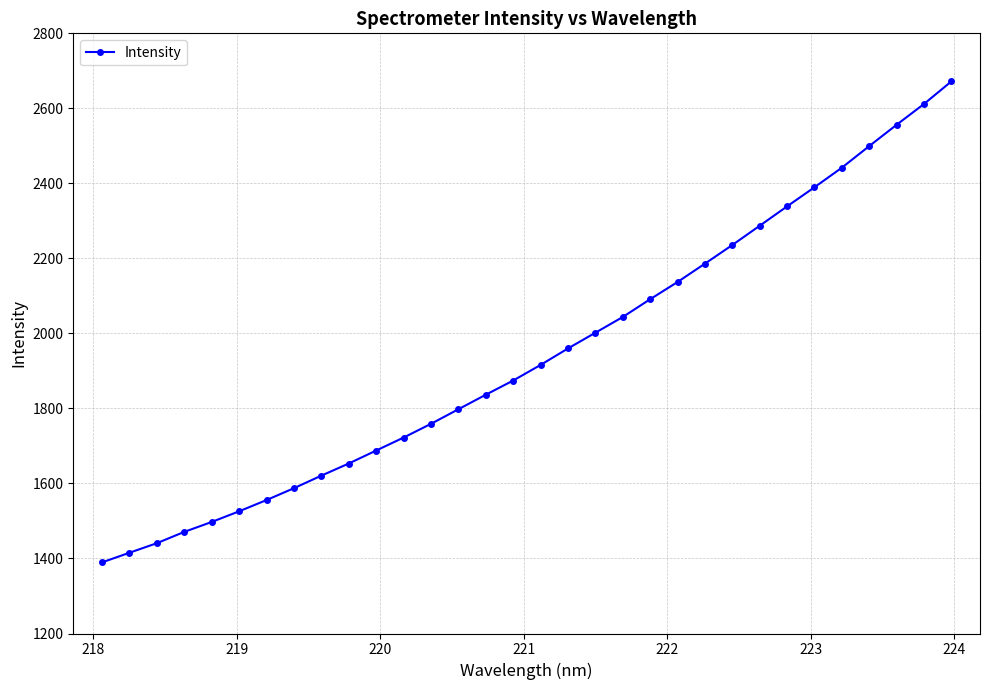

How many data points are above 1916?

16